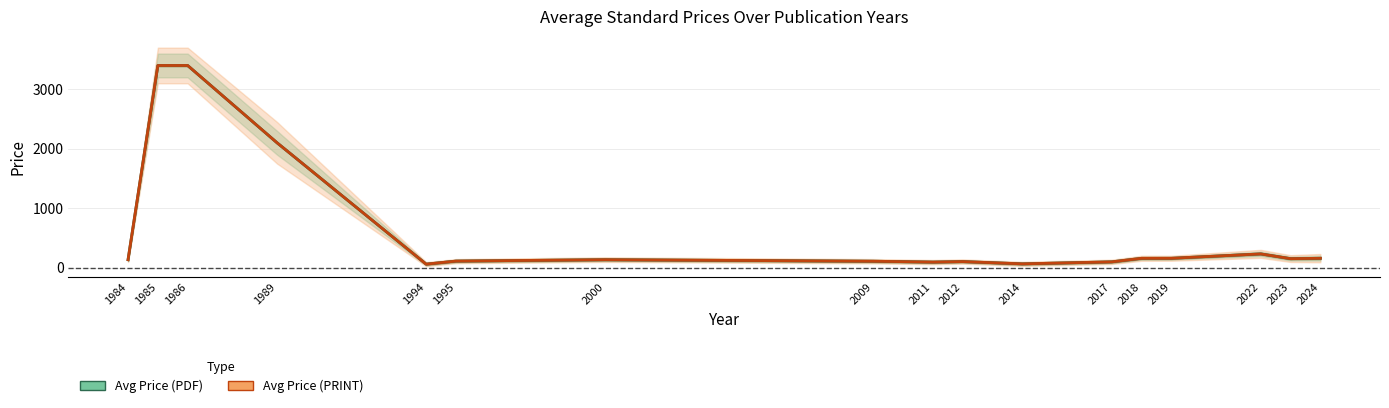

What is the sum of the Avg Price (PRINT) values at 1989 and 1995?

2210.8